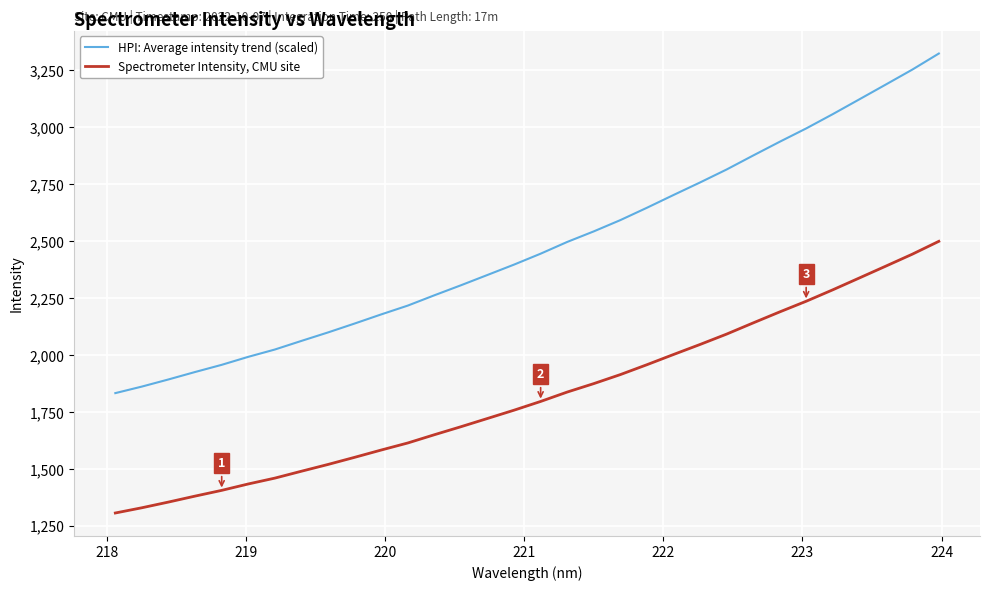

How many lines are shown in the chart?

2